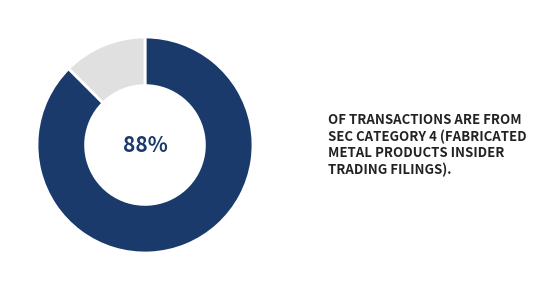

Is there any slice that represents more than half of the pie?

Yes